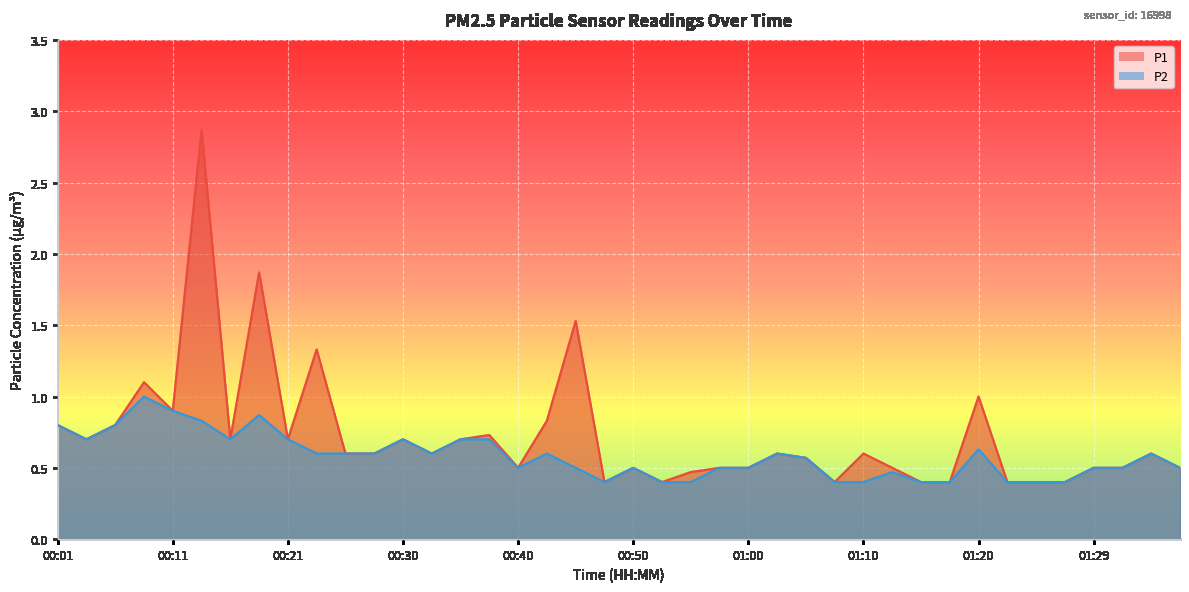

What is the greatest value displayed?

2.9